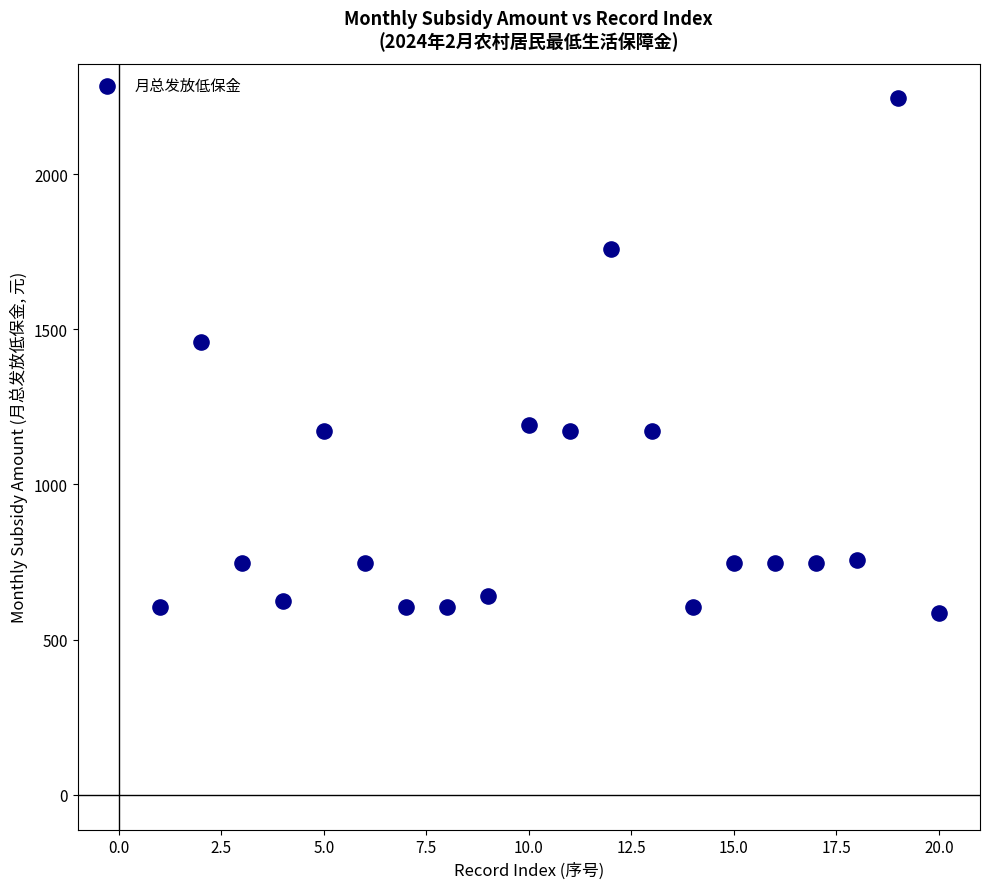

What Y value in the scatter plot is closest to 1415?

1460